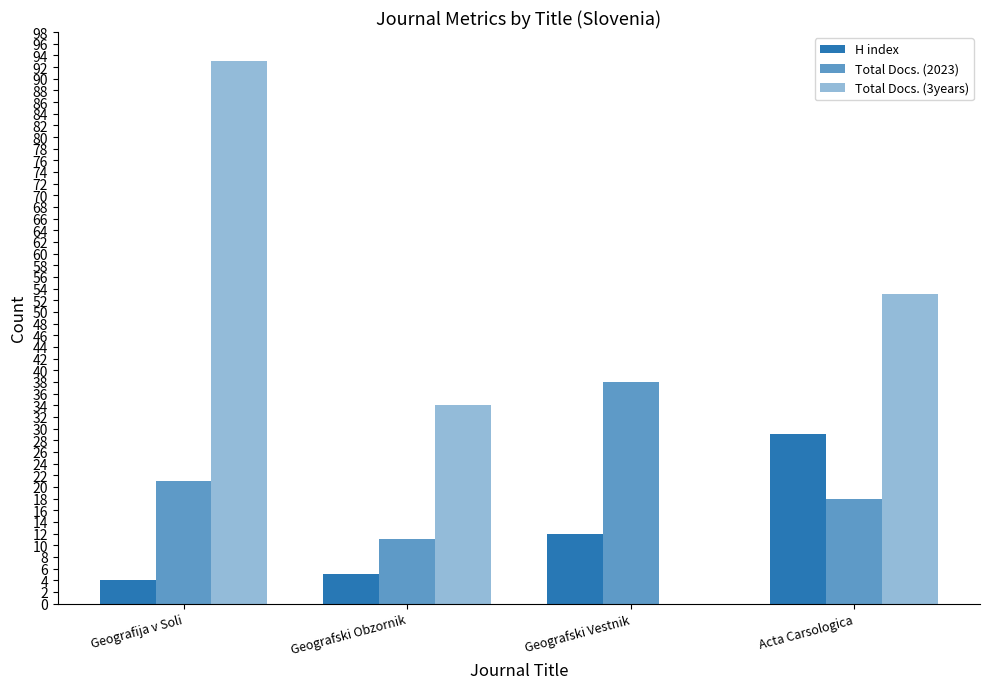

Which series has the largest range (max minus min)?

Total Docs. (3years)